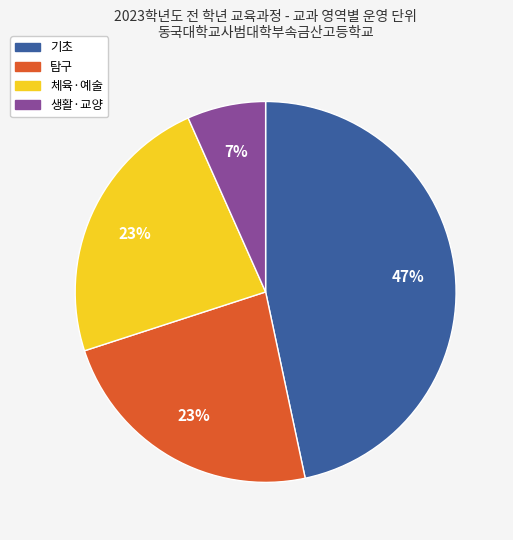

To the nearest percent, what is the difference between the largest and smallest slice percentages?

40%